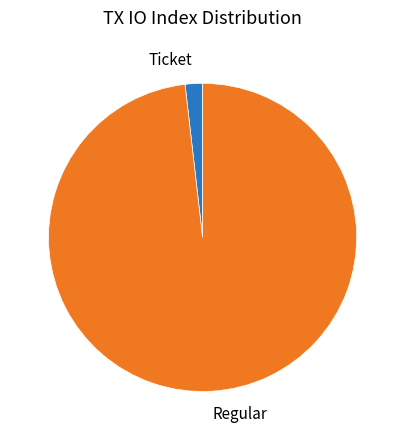

Rank the categories by value from lowest to highest.

Ticket, Regular